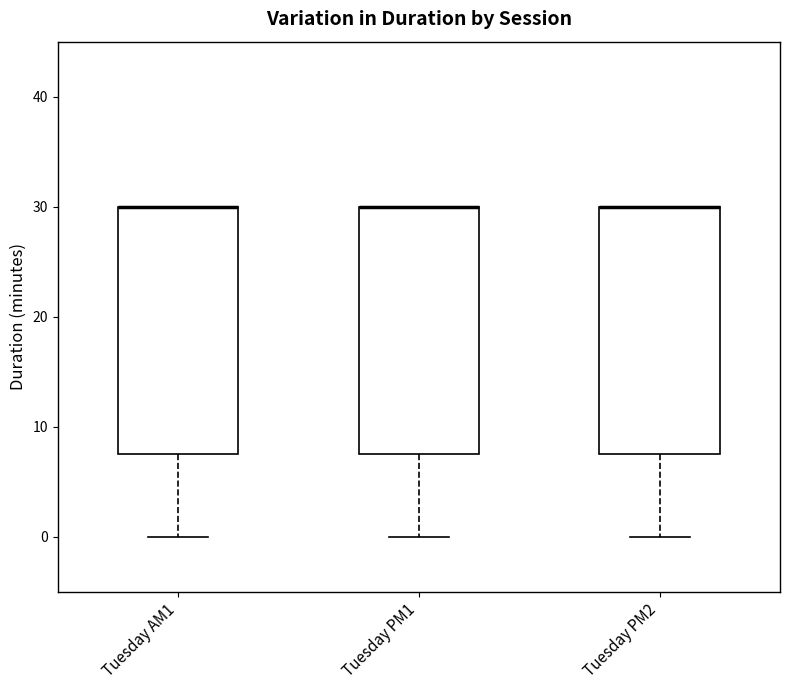

Reading left to right, transcribe this box plot: for each box, give where its median line is, the range the box spans, and where its two whiskers end, as read against the y-axis. The values are not printed on the chart, so give them approximately, as read against the axis.

Tuesday AM1: median 30 (drawn on the box's upper edge), box 8 to 30, whiskers 0 to 30
Tuesday PM1: median 30 (drawn on the box's upper edge), box 8 to 30, whiskers 0 to 30
Tuesday PM2: median 30 (drawn on the box's upper edge), box 8 to 30, whiskers 0 to 30